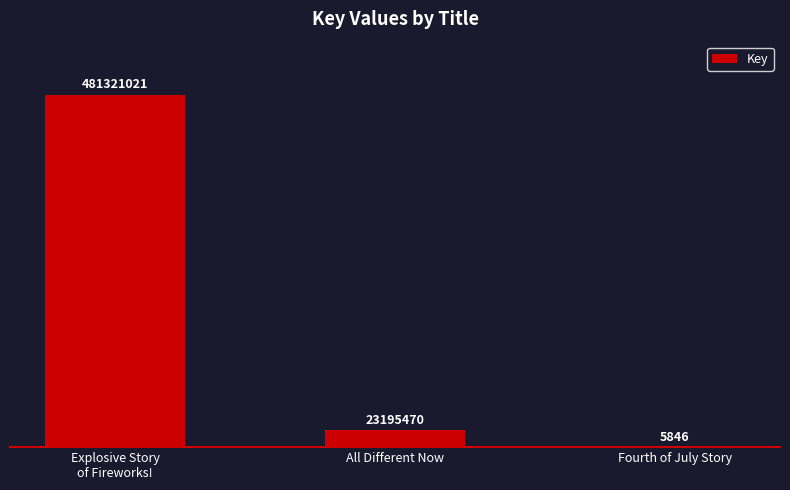

Are the bars horizontal?

No